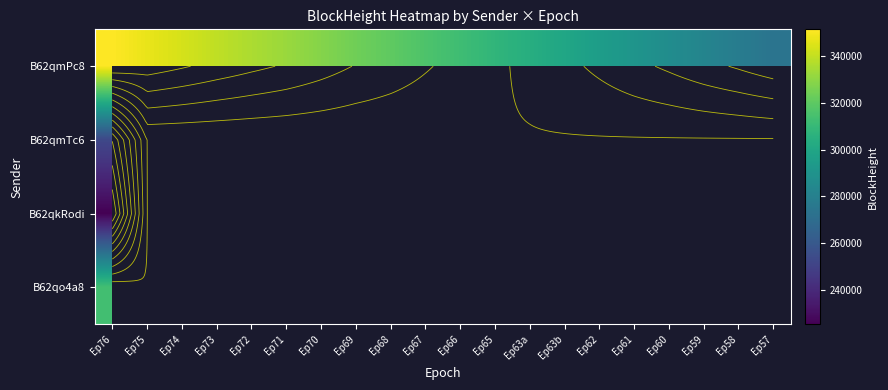

List the series in order of their peak value, highest first.

B62qmPc8, B62qo4a8, B62qmTc6, B62qkRodi